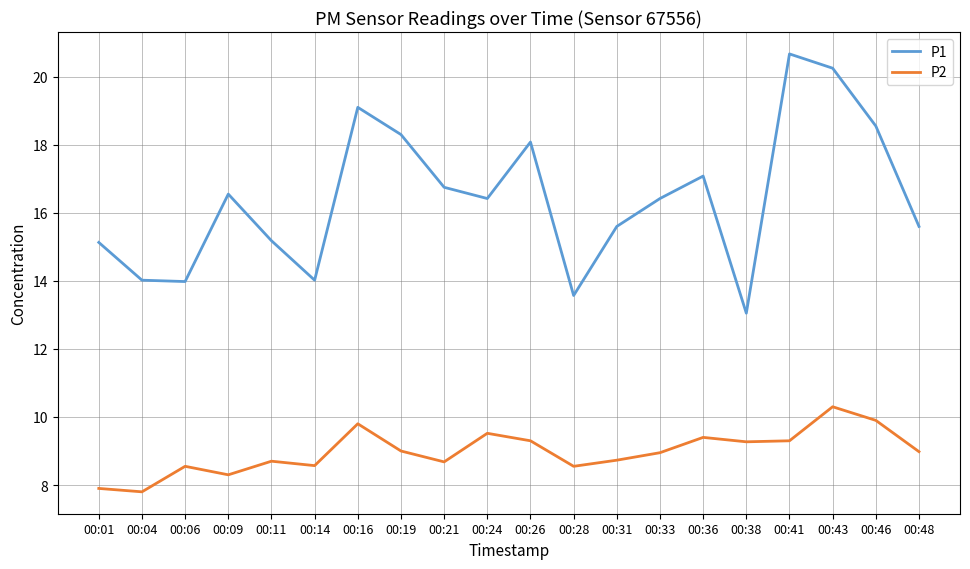

Which series changed the most between 00:16 and 00:24?

P1